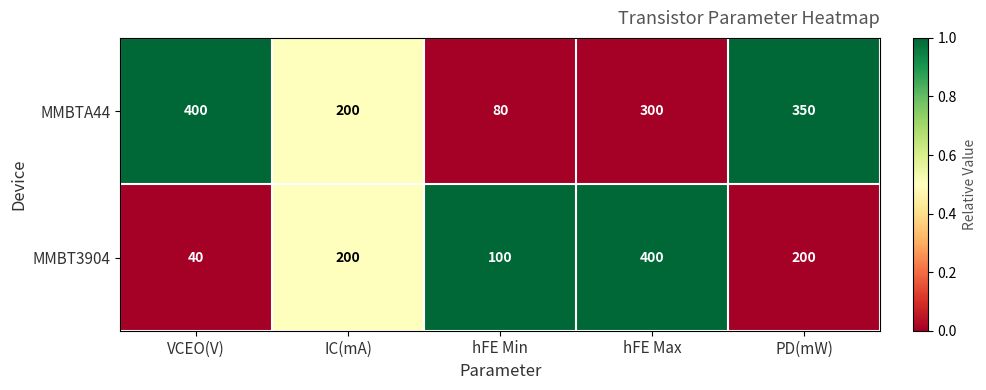

Reading right to left, what are all the values shown in this chart?

MMBTA44: 350	300	80	200	400
MMBT3904: 200	400	100	200	40